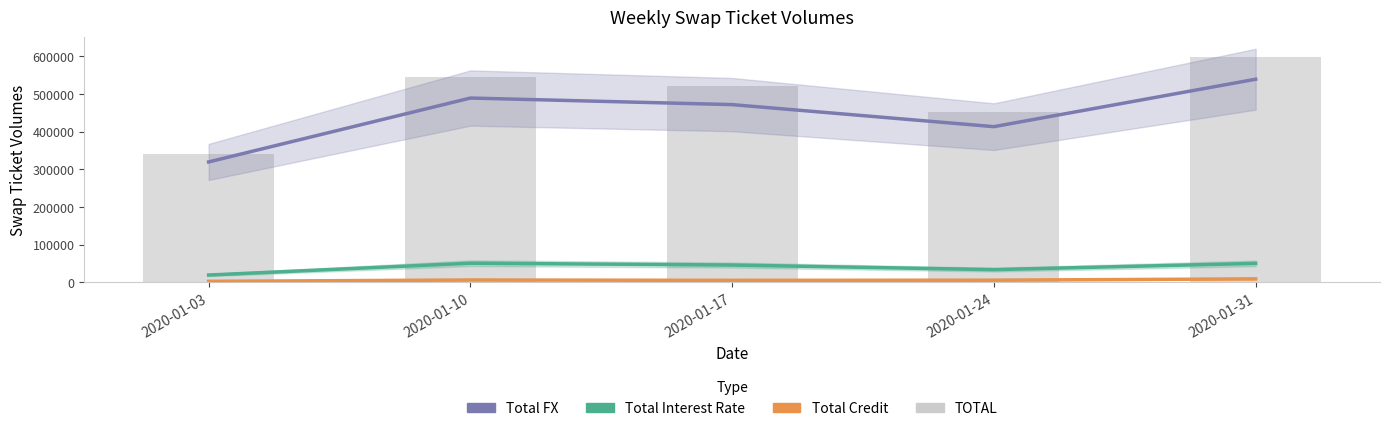

Does the chart contain stacked bars?

No